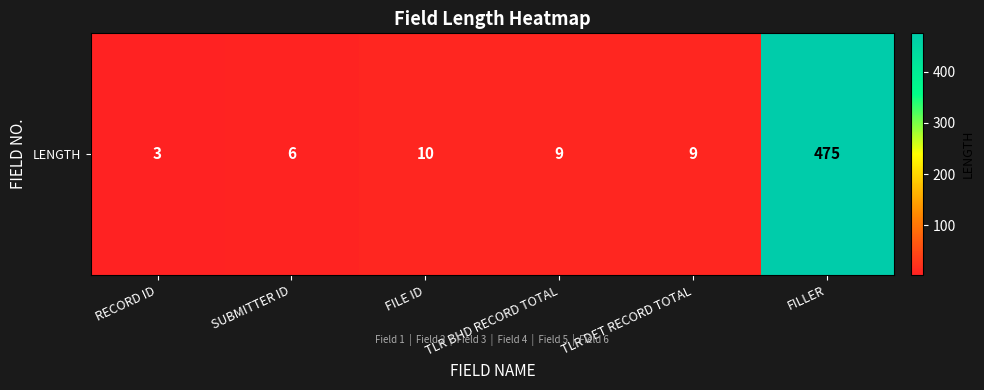

Where is the data nearest to the value 239?

FILE ID